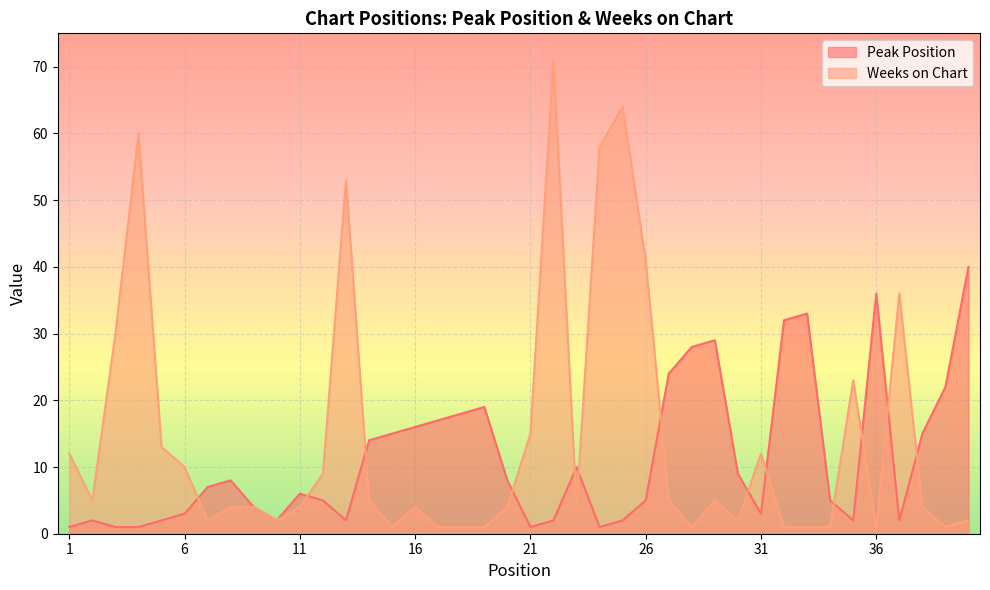

What is the value of the Peak Position point at the 9th from the left?

4